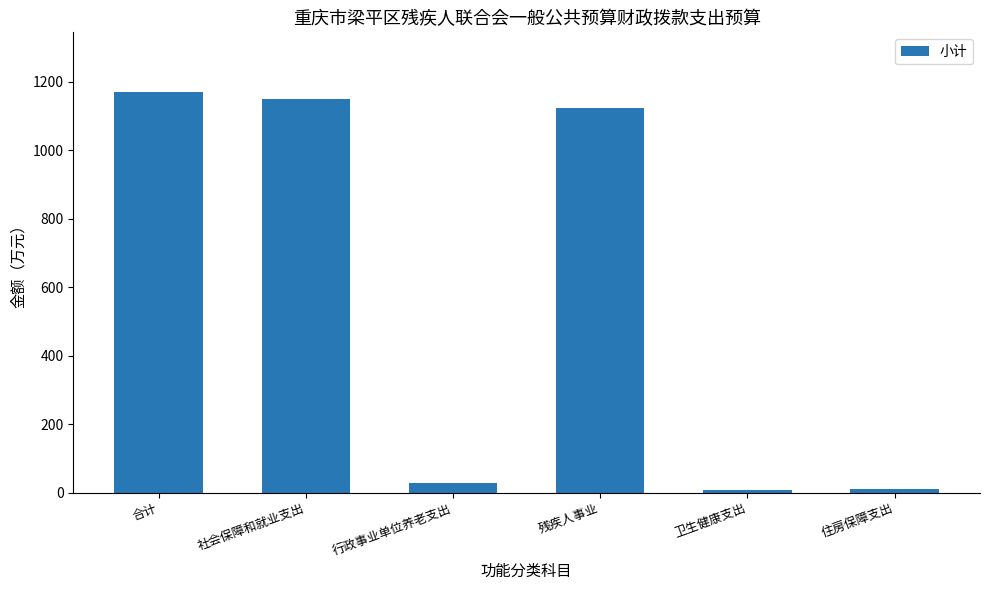

What is the value of the 3rd bar from the left?

27.1